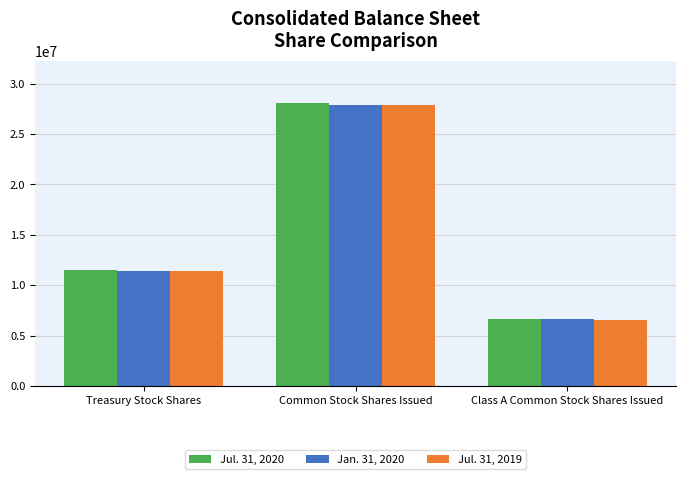

What is the total value across all series at Treasury Stock Shares?

34375939